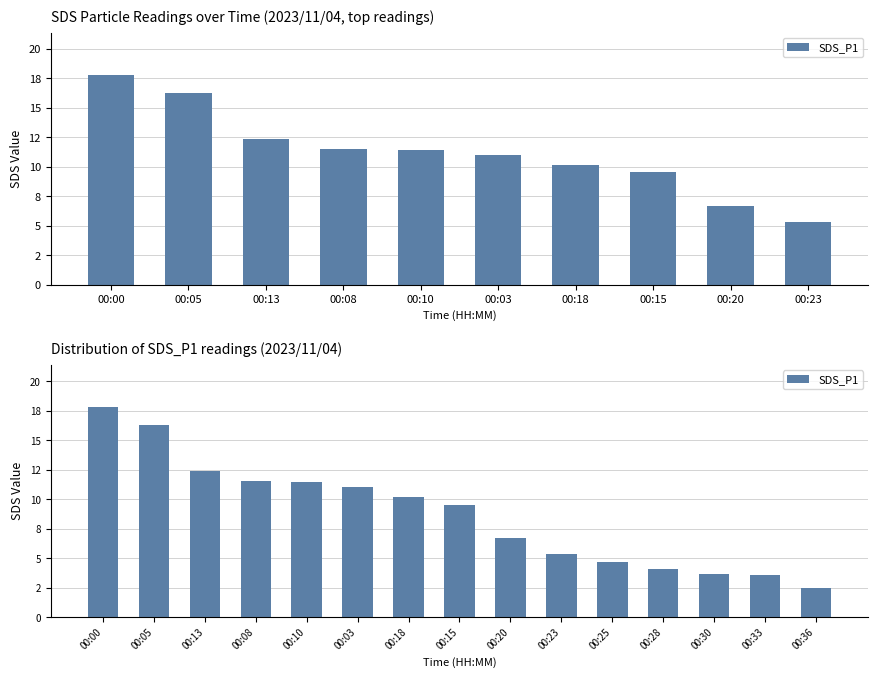

What is the smallest value displayed?

2.5